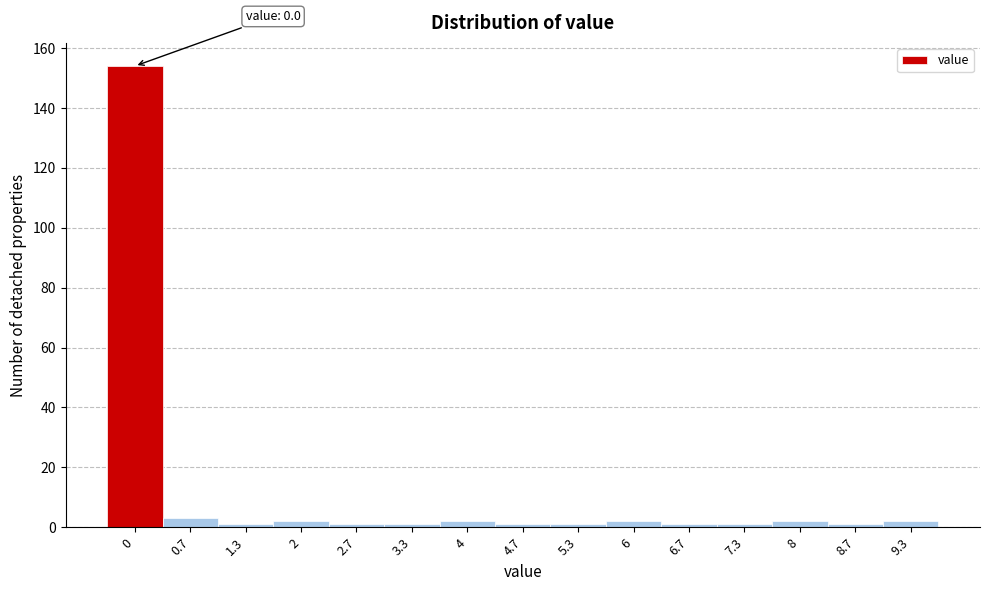

Reading left to right, what are all the values shown in this chart?

154	3	1	2	1	1	2	1	1	2	1	1	2	1	2